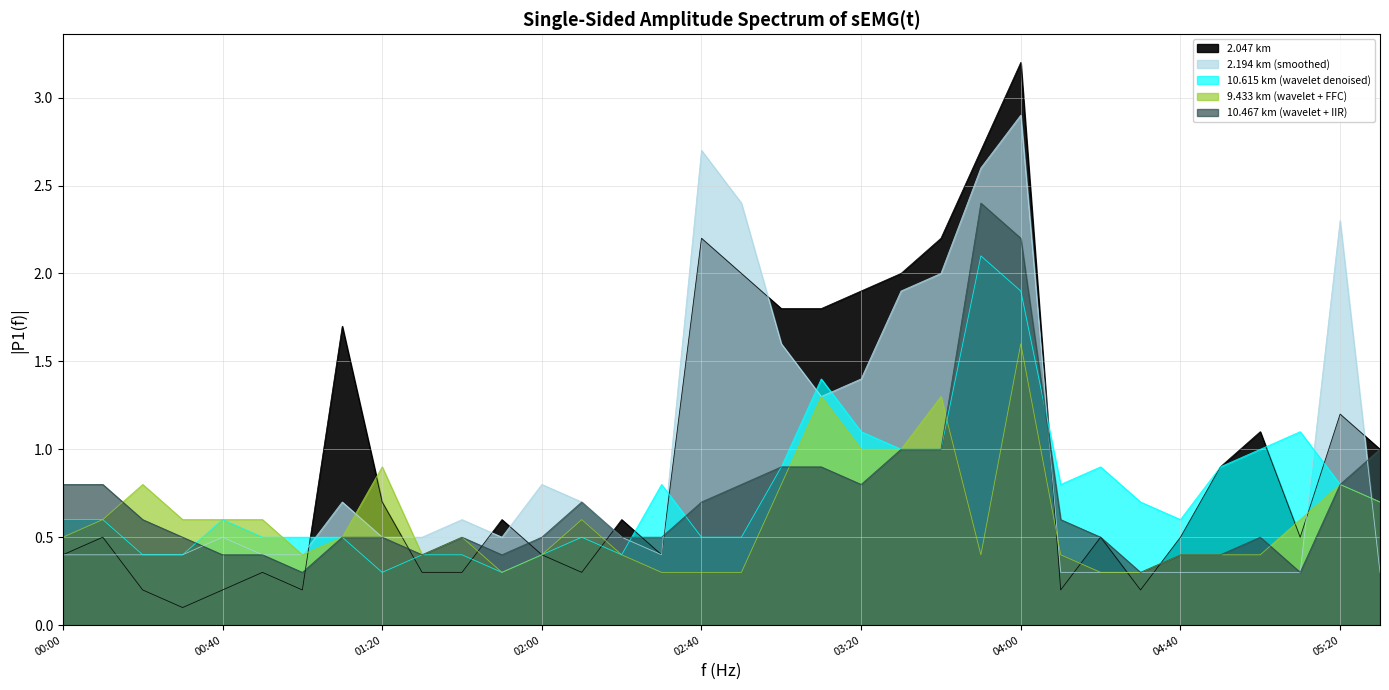

Is it true that 10.615 equals 0.9 at 2015/11/27 04:50?

True